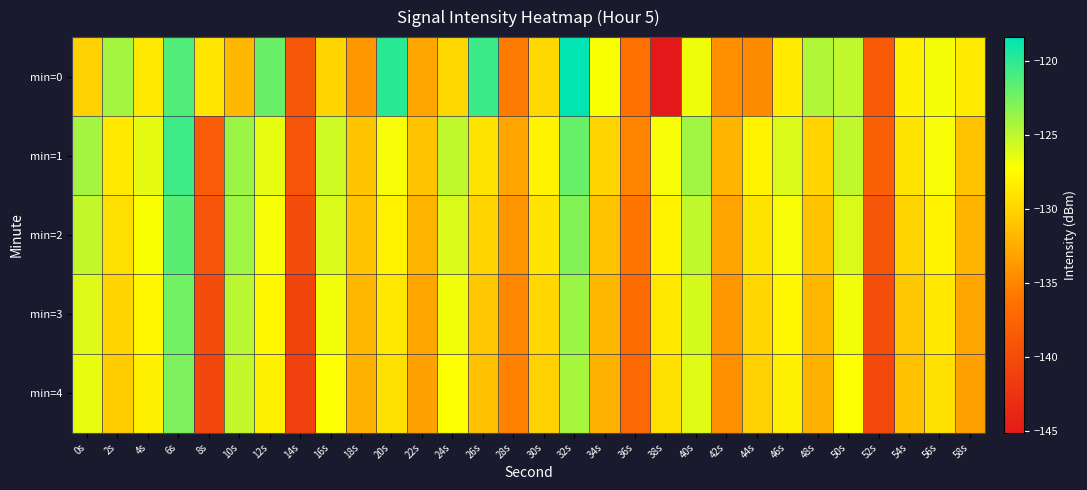

Reading right to left, transcribe all the data shown in this chart.

min=0: 58s=-128.5	56s=-126.9	54s=-128.1	52s=-138.5	50s=-125.0	48s=-124.5	46s=-128.5	44s=-134.5	42s=-134.4	40s=-126.7	38s=-145.1	36s=-136.3	34s=-127.1	32s=-118.4	30s=-129.7	28s=-135.7	26s=-120.5	24s=-129.7	22s=-132.8	20s=-119.8	18s=-133.8	16s=-129.9	14s=-138.8	12s=-122.1	10s=-131.8	8s=-128.8	6s=-121.2	4s=-128.7	2s=-124.1	0s=-130.2
min=1: 58s=-131.0	56s=-127.0	54s=-129.0	52s=-138.0	50s=-125.0	48s=-130.0	46s=-126.0	44s=-128.0	42s=-132.0	40s=-124.0	38s=-127.0	36s=-135.0	34s=-130.0	32s=-122.0	30s=-128.0	28s=-133.0	26s=-129.0	24s=-125.0	22s=-131.0	20s=-127.0	18s=-130.8	16s=-125.6	14s=-139.2	12s=-126.4	10s=-123.8	8s=-138.4	6s=-120.6	4s=-126.4	2s=-128.7	0s=-124.2
min=2: 58s=-132.0	56s=-128.0	54s=-130.0	52s=-139.0	50s=-126.0	48s=-131.0	46s=-127.0	44s=-129.0	42s=-133.0	40s=-125.0	38s=-128.0	36s=-136.0	34s=-131.0	32s=-123.0	30s=-129.0	28s=-134.0	26s=-130.0	24s=-126.0	22s=-132.0	20s=-128.0	18s=-131.0	16s=-126.0	14s=-140.0	12s=-127.0	10s=-124.0	8s=-139.2	6s=-121.5	4s=-127.1	2s=-129.3	0s=-125.2
min=3: 58s=-132.8	56s=-128.8	54s=-130.8	52s=-139.8	50s=-126.8	48s=-131.8	46s=-127.8	44s=-129.8	42s=-133.8	40s=-125.8	38s=-128.8	36s=-136.8	34s=-131.8	32s=-123.8	30s=-129.8	28s=-134.8	26s=-130.8	24s=-126.8	22s=-132.8	20s=-128.8	18s=-131.8	16s=-126.8	14s=-140.8	12s=-127.8	10s=-124.8	8s=-140.0	6s=-122.3	4s=-127.8	2s=-130.0	0s=-126.1
min=4: 58s=-133.2	56s=-129.2	54s=-131.2	52s=-140.2	50s=-127.2	48s=-132.2	46s=-128.2	44s=-130.2	42s=-134.2	40s=-126.2	38s=-129.2	36s=-137.2	34s=-132.2	32s=-124.2	30s=-130.2	28s=-135.2	26s=-131.2	24s=-127.2	22s=-133.2	20s=-129.2	18s=-132.2	16s=-127.2	14s=-141.2	12s=-128.2	10s=-125.2	8s=-140.5	6s=-122.7	4s=-128.2	2s=-130.5	0s=-126.5